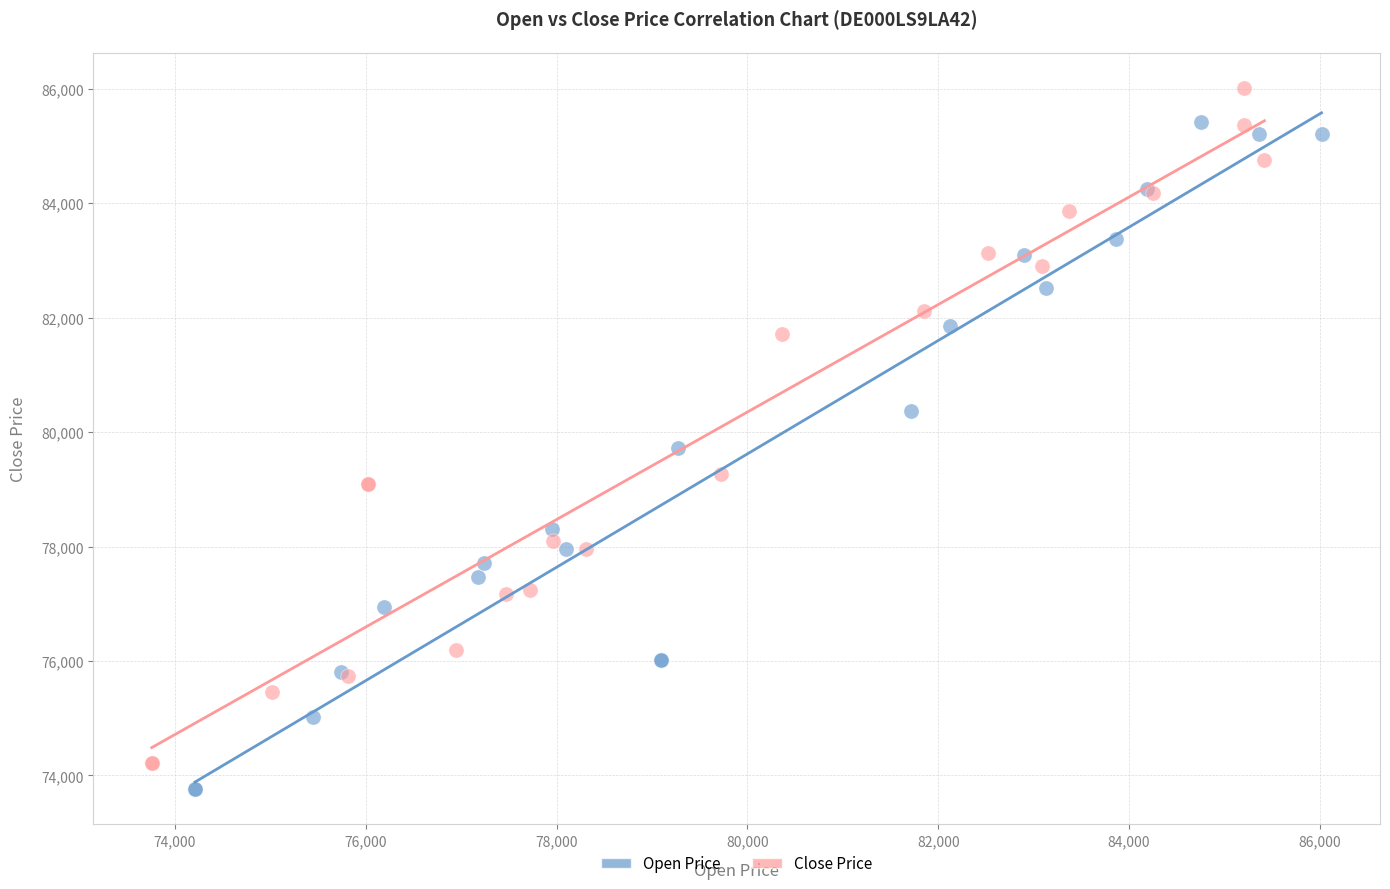

What are all the series names shown in the legend?

Open Price, Close Price